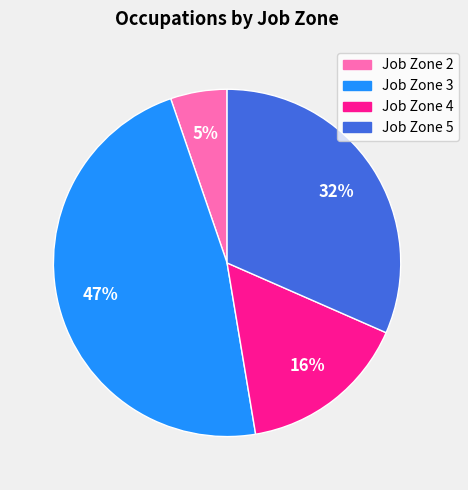

How many segments does this pie chart have?

4